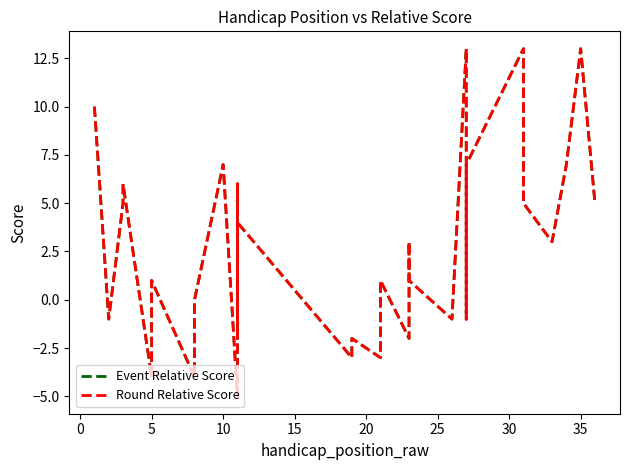

The Event Relative Score series shows 9 at 10. True or false?

False